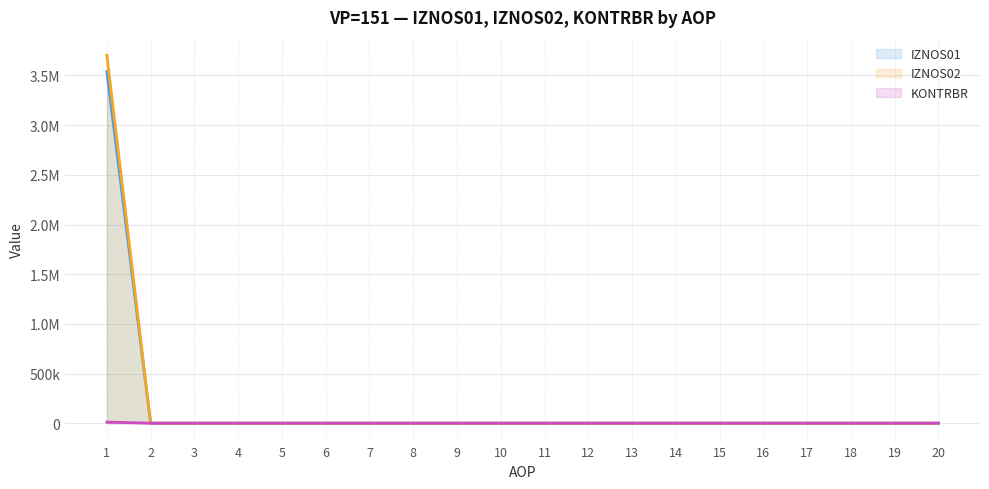

The KONTRBR series shows 10946.5 at 1. True or false?

True